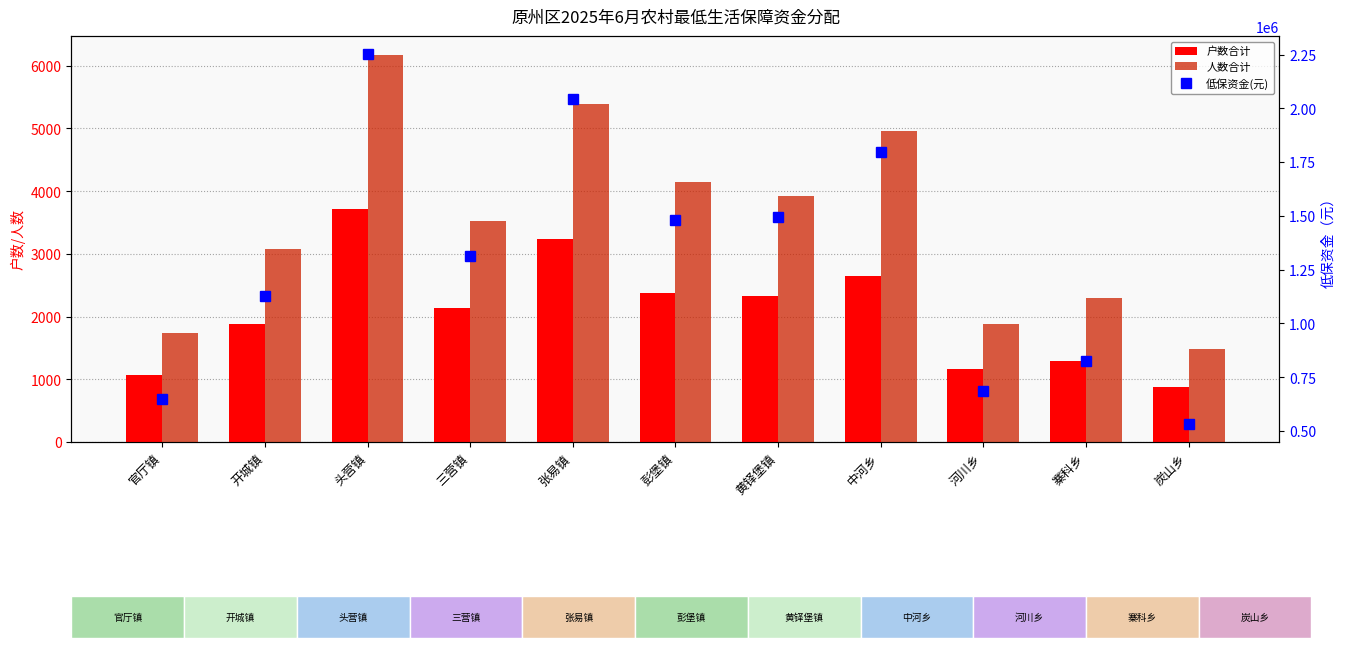

What is the difference between the maximum and minimum values in the 人数合计 series?

4684